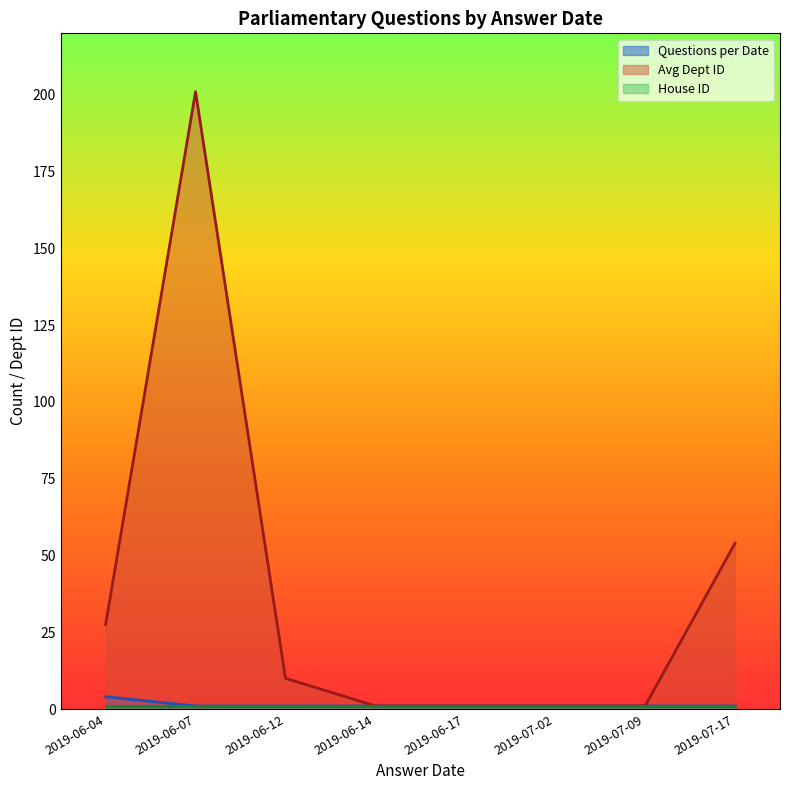

What is the total value across all series at 2019-06-07?

202.0